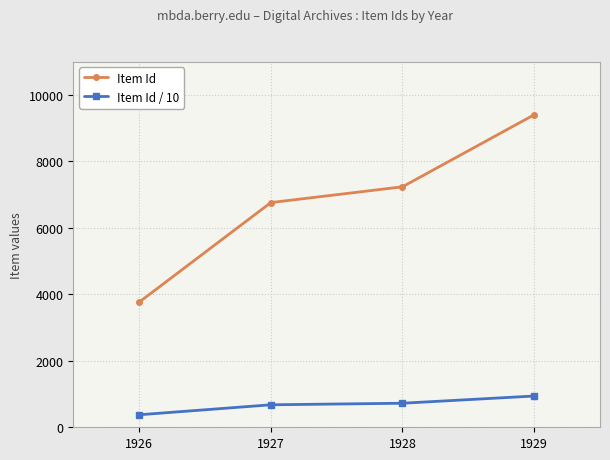

True or false: Item Id and Item Id / 10 cross at least once.

False